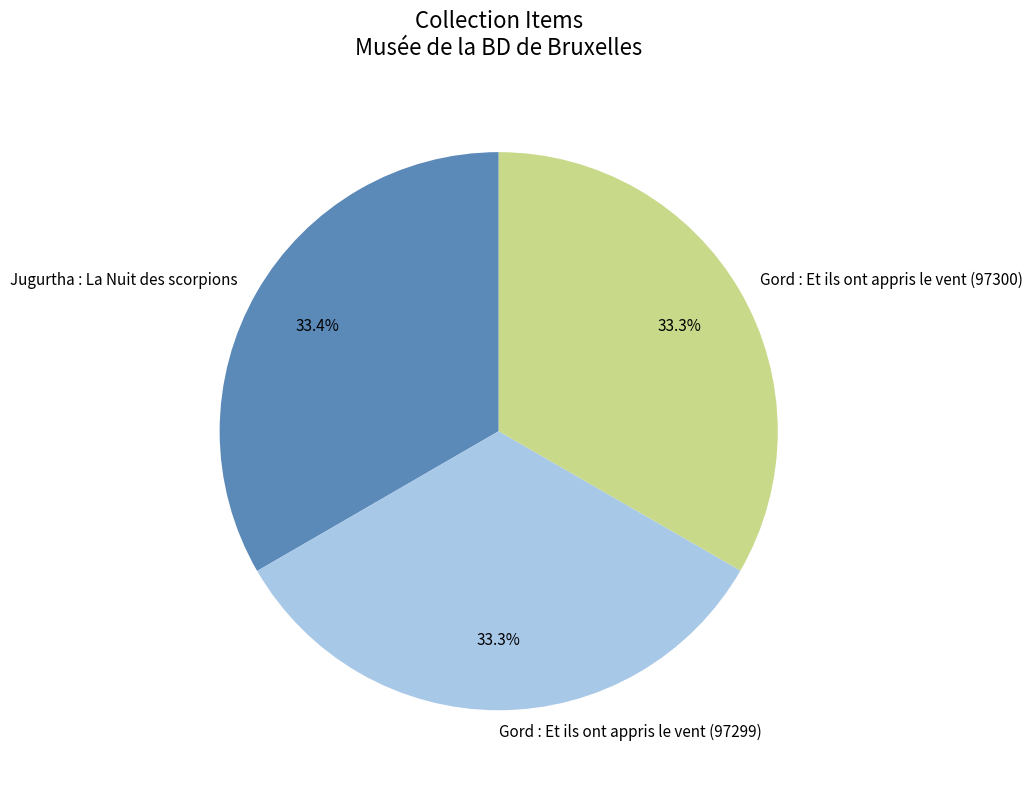

Approximately how many times larger is the value at Gord : Et ils ont appris le vent (97299) compared to Jugurtha : La Nuit des scorpions?

1.0